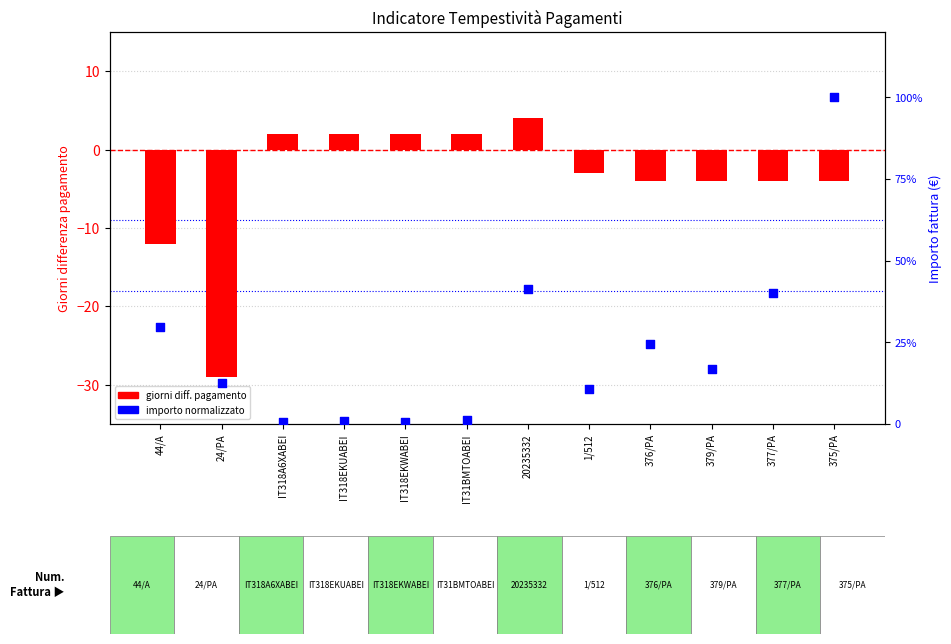

At how many categories does at least one series exceed 72?

1